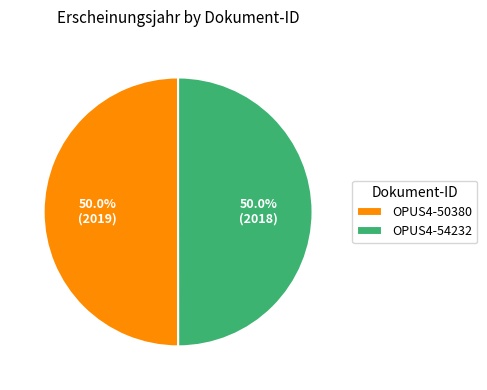

Approximately how many times larger is the value at OPUS4-54232 compared to OPUS4-50380?

1.0